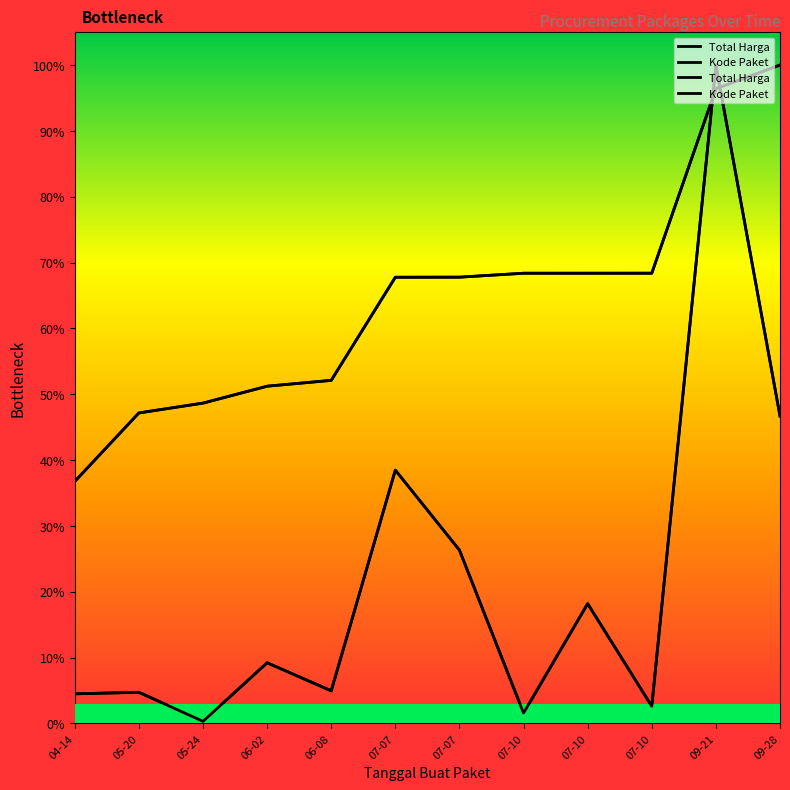

True or false: Total Harga has a value of 0.0 at 05-24.

True